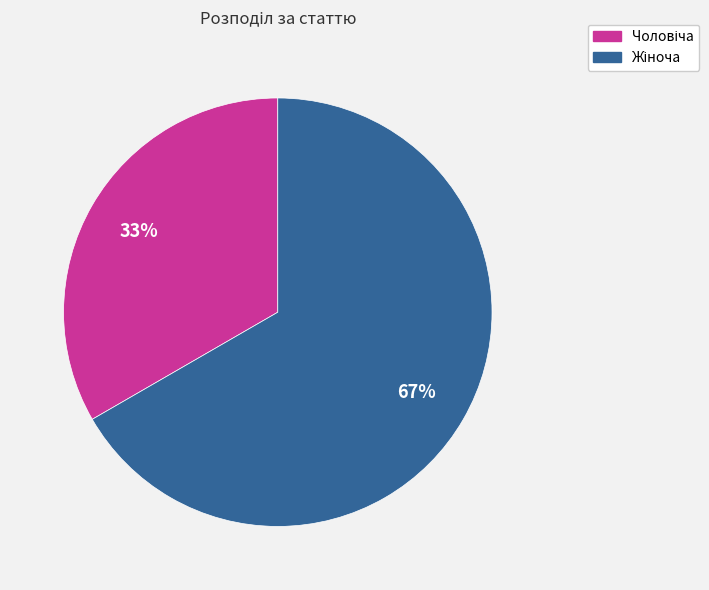

To the nearest percent, what is the average slice percentage?

50%